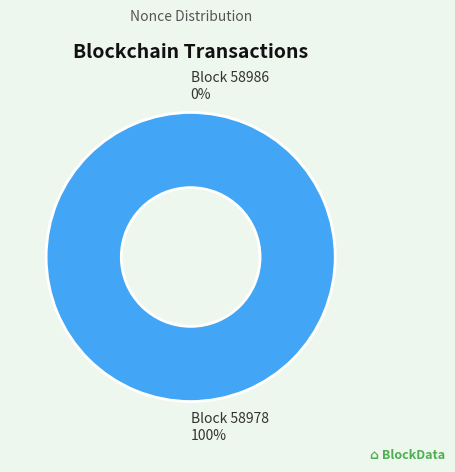

What is the smallest slice in the pie chart?

58986